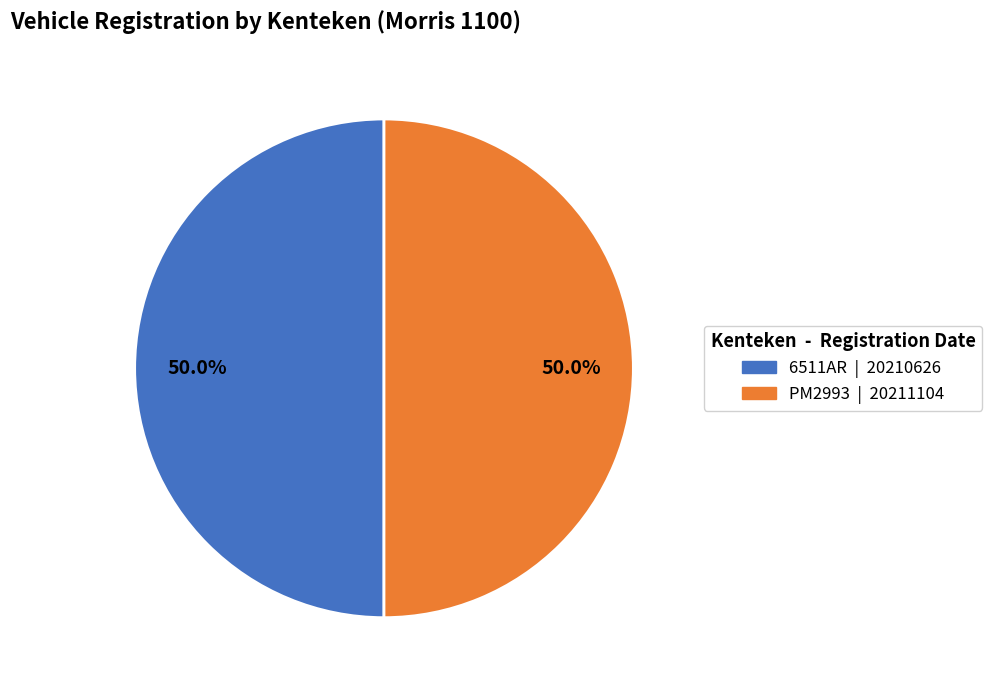

To the nearest percent, what percentage of the pie is PM2993?

50%